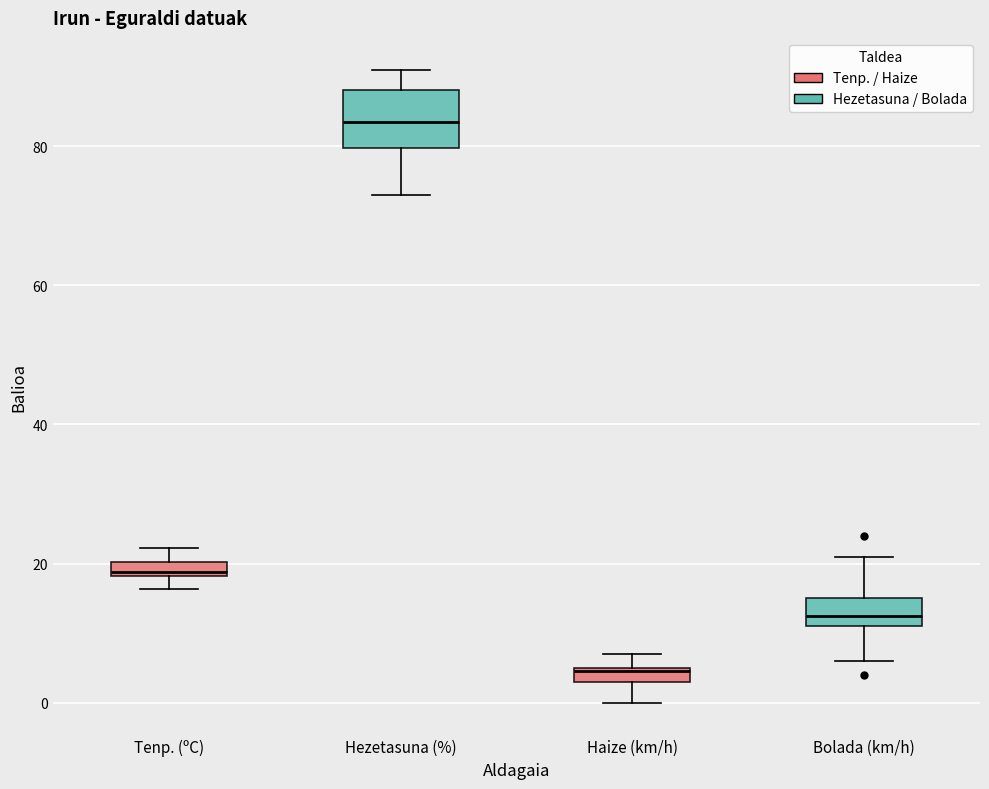

Comparing the boxes themselves (not the whiskers), which one is the tallest?

Hezetasuna (%)